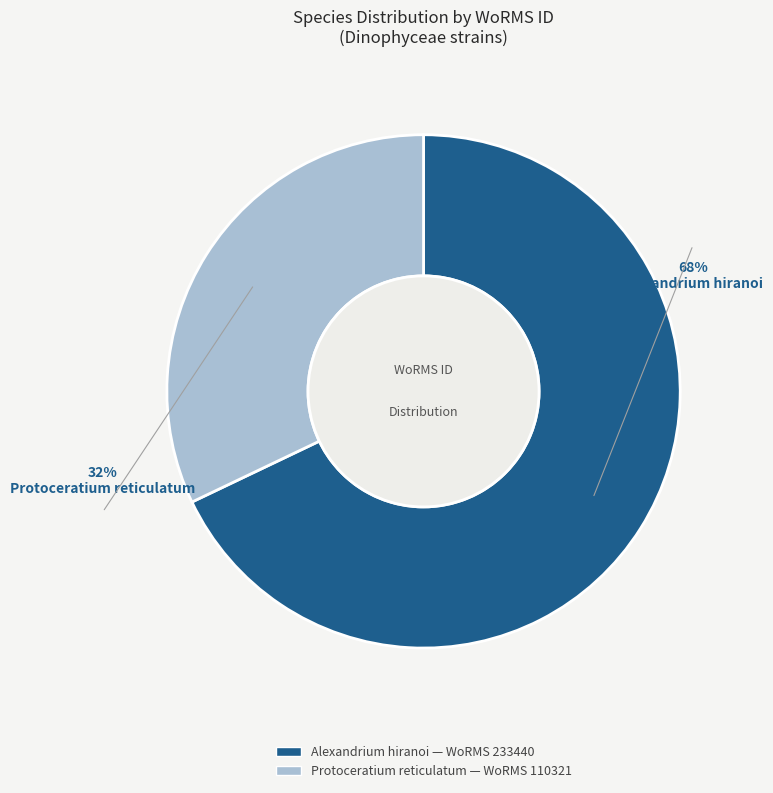

Which slice is the largest?

Alexandrium hiranoi
(RCC10714)